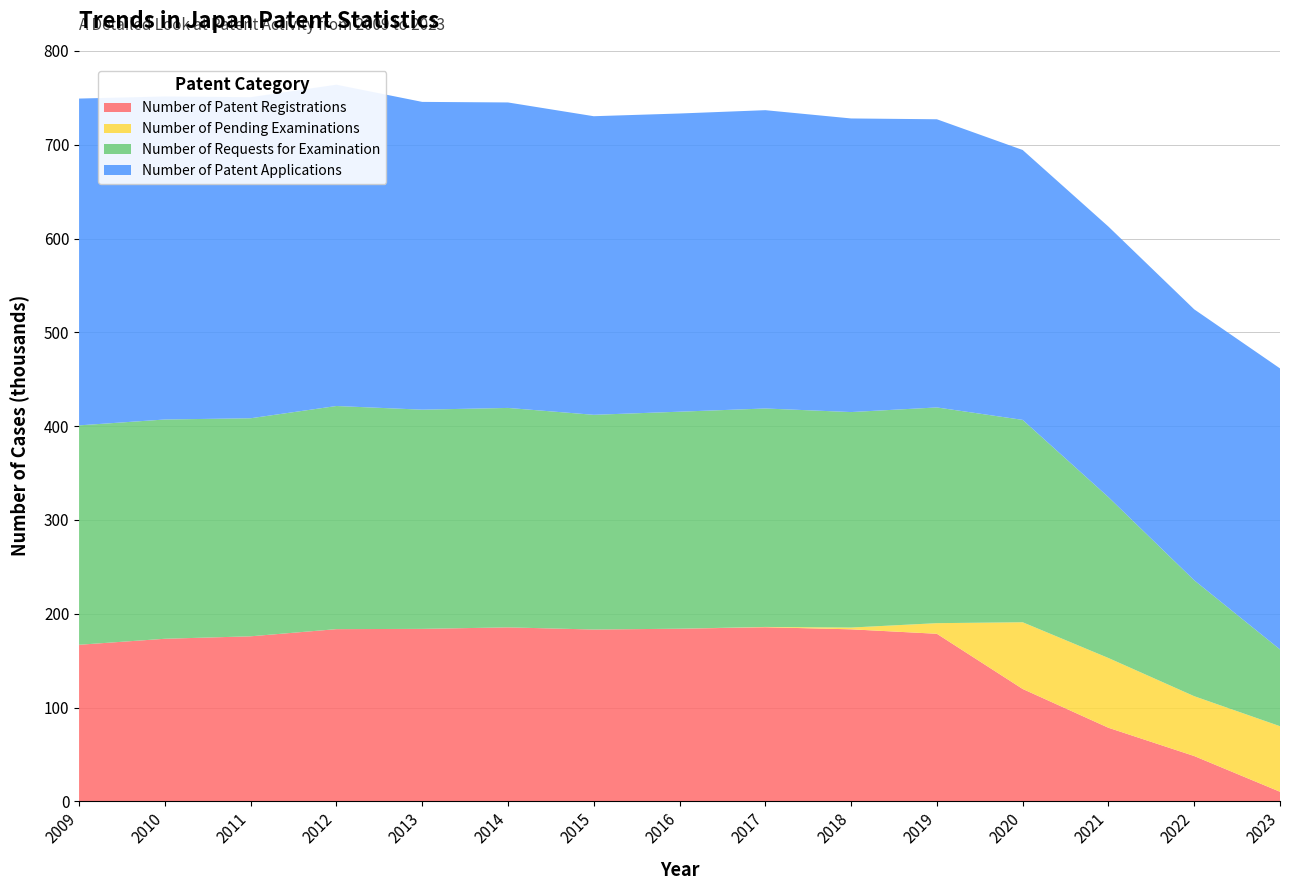

Reading right to left, transcribe all the data shown in this chart.

Number of Patent Registrations: 2023=10197	2022=48286	2021=78425	2020=119803	2019=178636	2018=183390	2017=185625	2016=184019	2015=183167	2014=185461	2013=183856	2012=183572	2011=175937	2010=173310	2009=166919
Number of Pending Examinations: 2023=69896	2022=63799	2021=74364	2020=71121	2019=11313	2018=1881	2017=298	2016=24	2015=0	2014=1	2013=2	2012=0	2011=0	2010=0	2009=0
Number of Requests for Examination: 2023=81851	2022=123585	2021=171550	2020=215759	2019=229998	2018=229747	2017=232911	2016=231357	2015=228917	2014=233963	2013=233708	2012=237906	2011=232471	2010=233780	2009=233901
Number of Patent Applications: 2023=299630	2022=288855	2021=288402	2020=287747	2019=307232	2018=313028	2017=318030	2016=317922	2015=318345	2014=325688	2013=328138	2012=342589	2011=342312	2010=344397	2009=348429